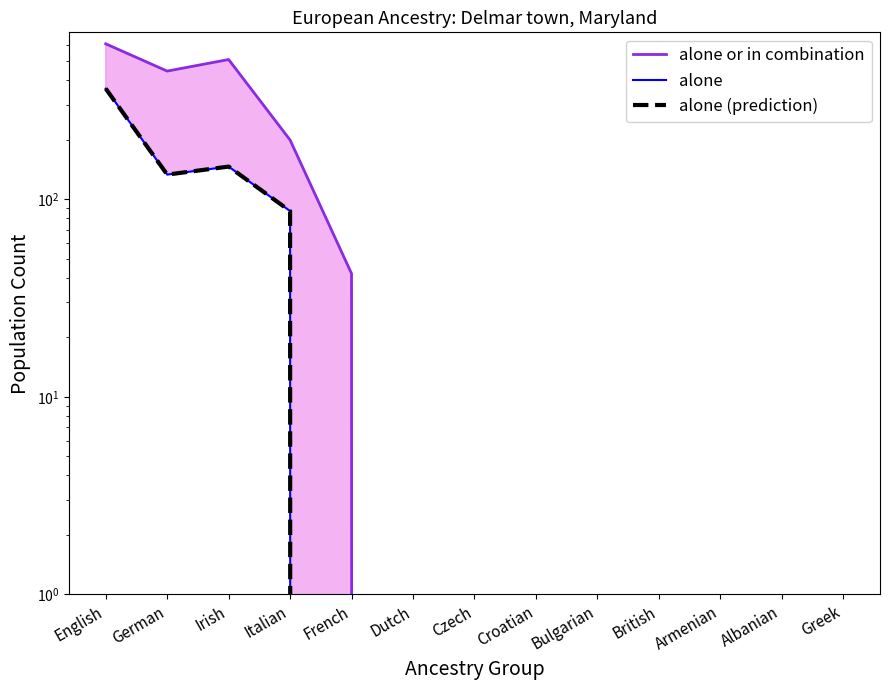

Is it true that alone (prediction) equals 232 at Albanian?

False